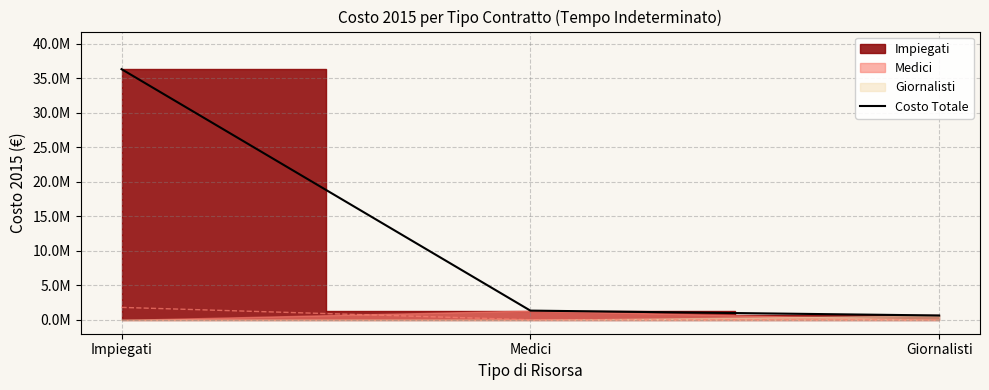

The value at Impiegati is 61123356.1. True or false?

False